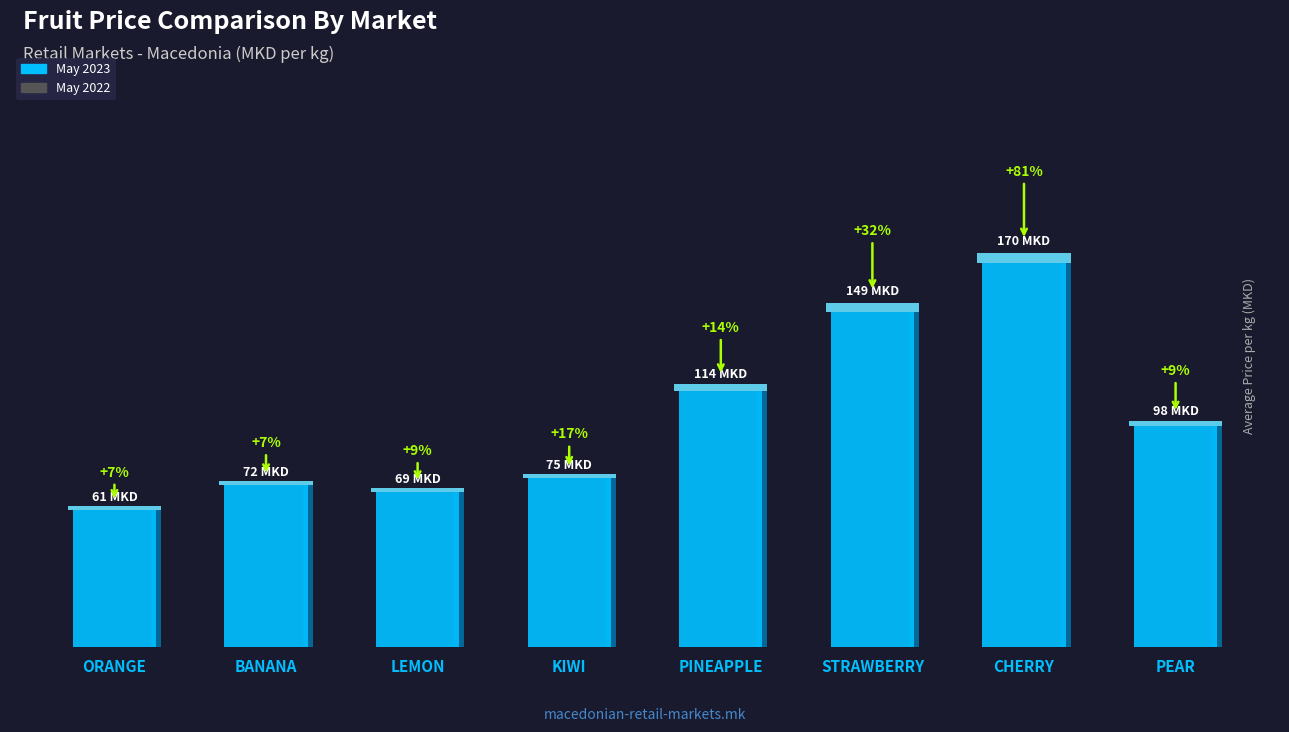

What is the total value across all series at ORANGE?

118.2